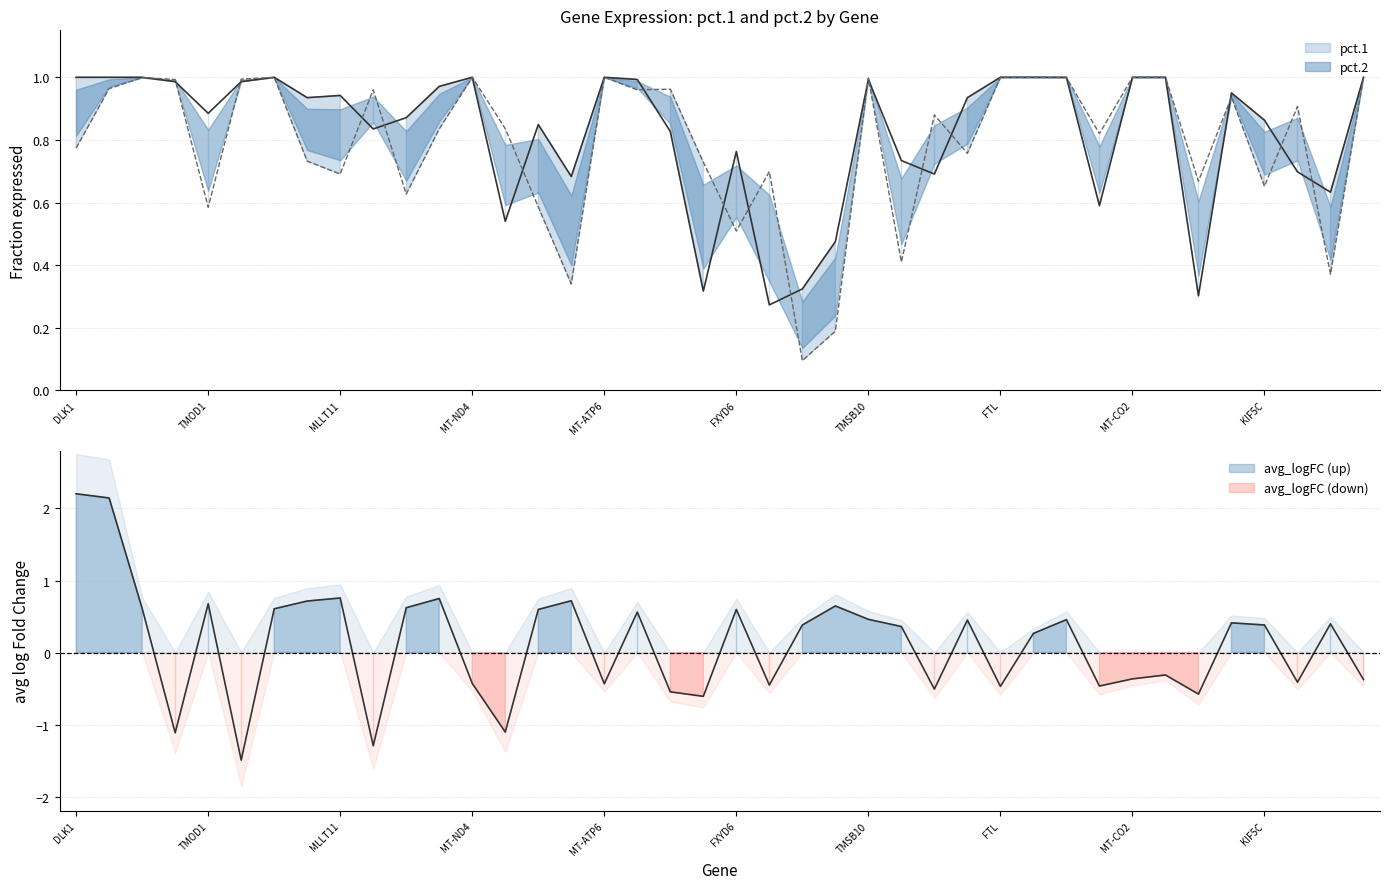

How many times do pct.2 and pct.1 cross each other?

18